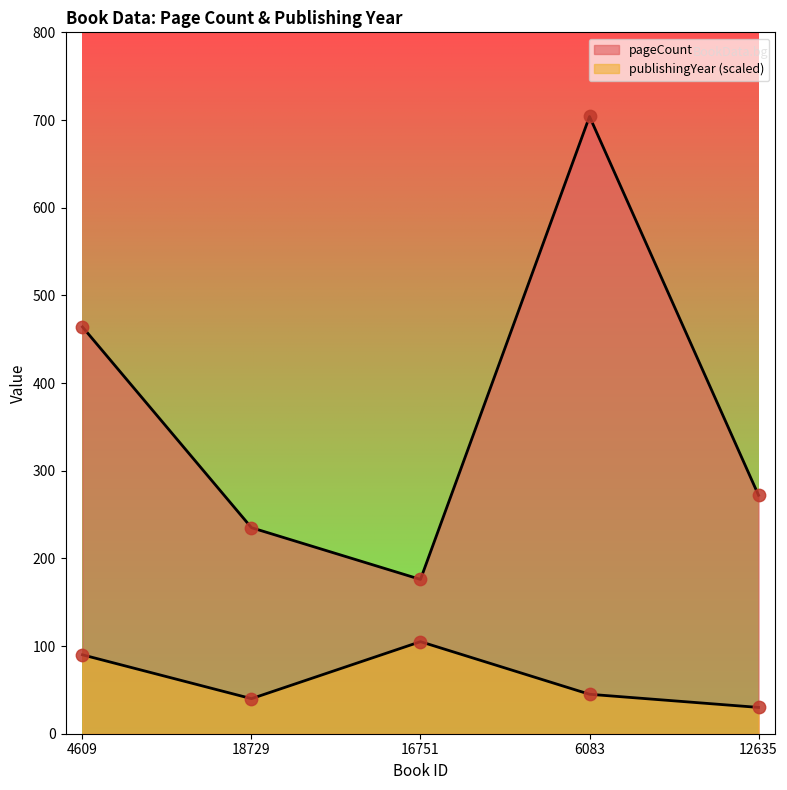

Which series contains the highest Y value?

pageCount